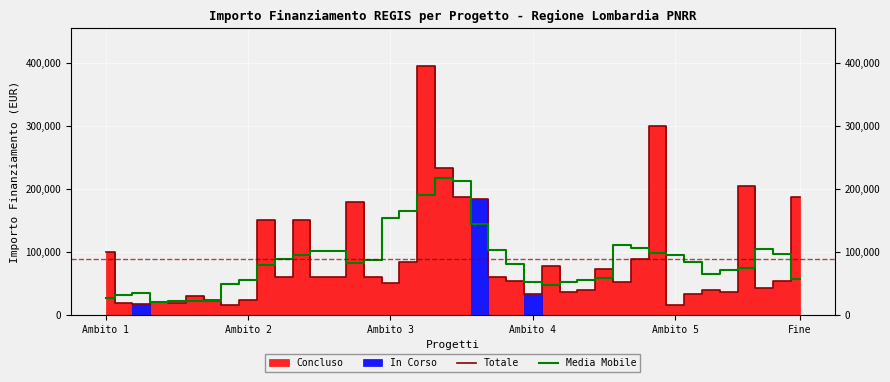

What is the greatest value displayed?

395644.9